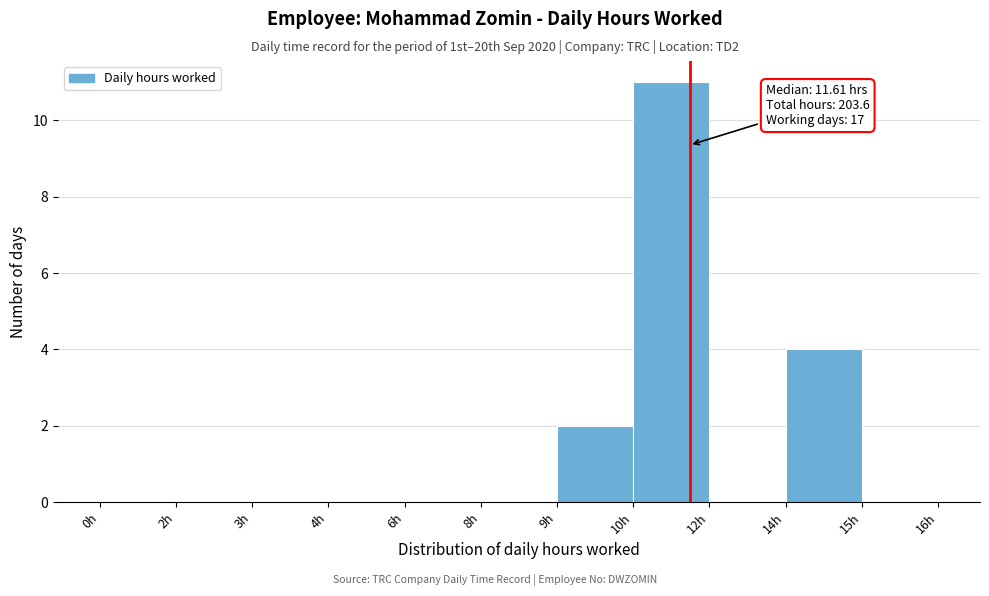

Reading left to right, what are all the values shown in this chart?

0h=0	2h=0	3h=0	4h=0	6h=0	8h=0	9h=2	10h=11	12h=0	14h=4	15h=0